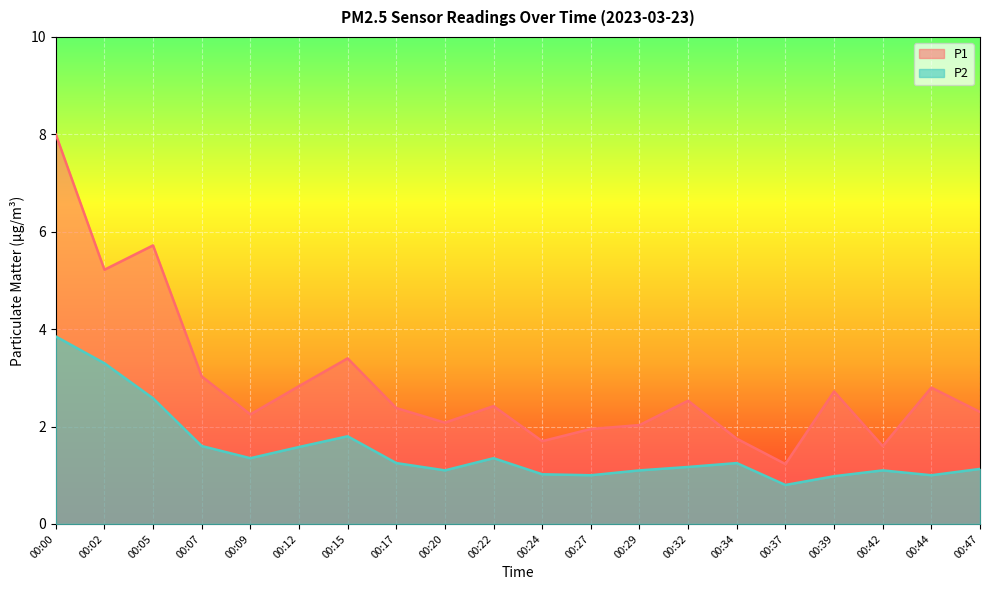

What is the approximate value of P1 at 00:32?

2.5